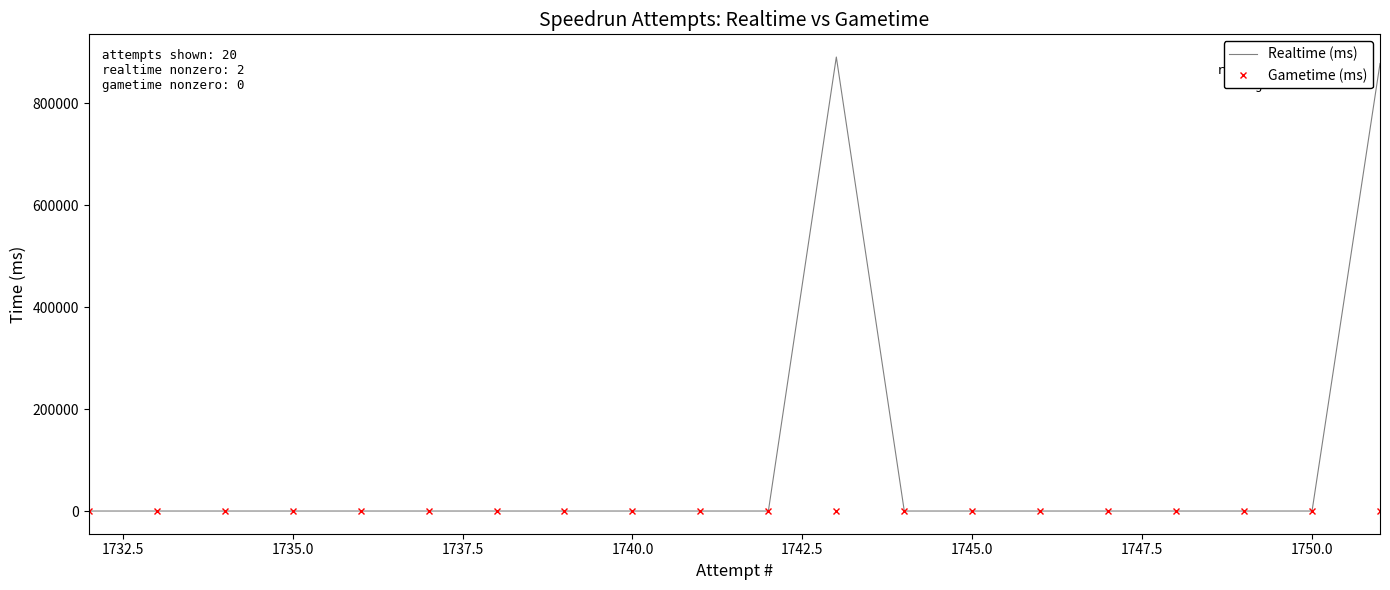

True or false: Realtime (ms) and Gametime (ms) cross at least once.

False